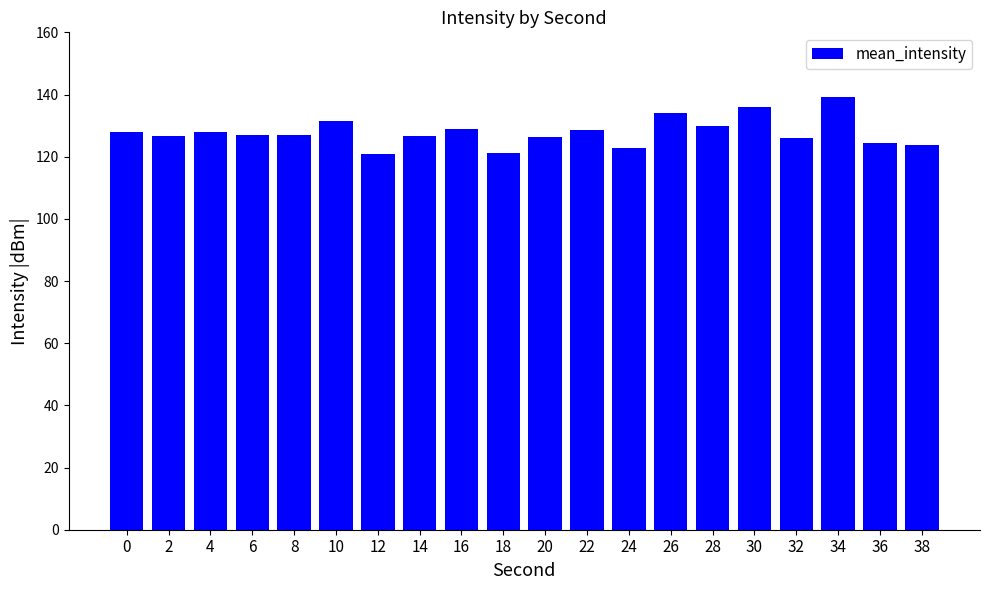

What is the greatest value displayed?

139.2